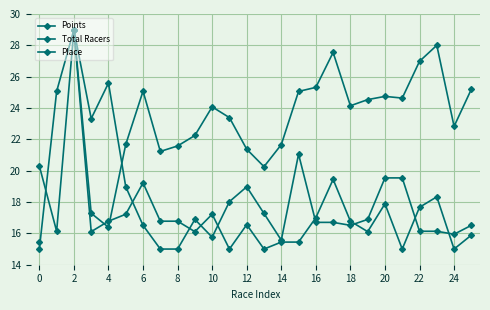

True or false: Total Racers and Points intersect in this chart.

True